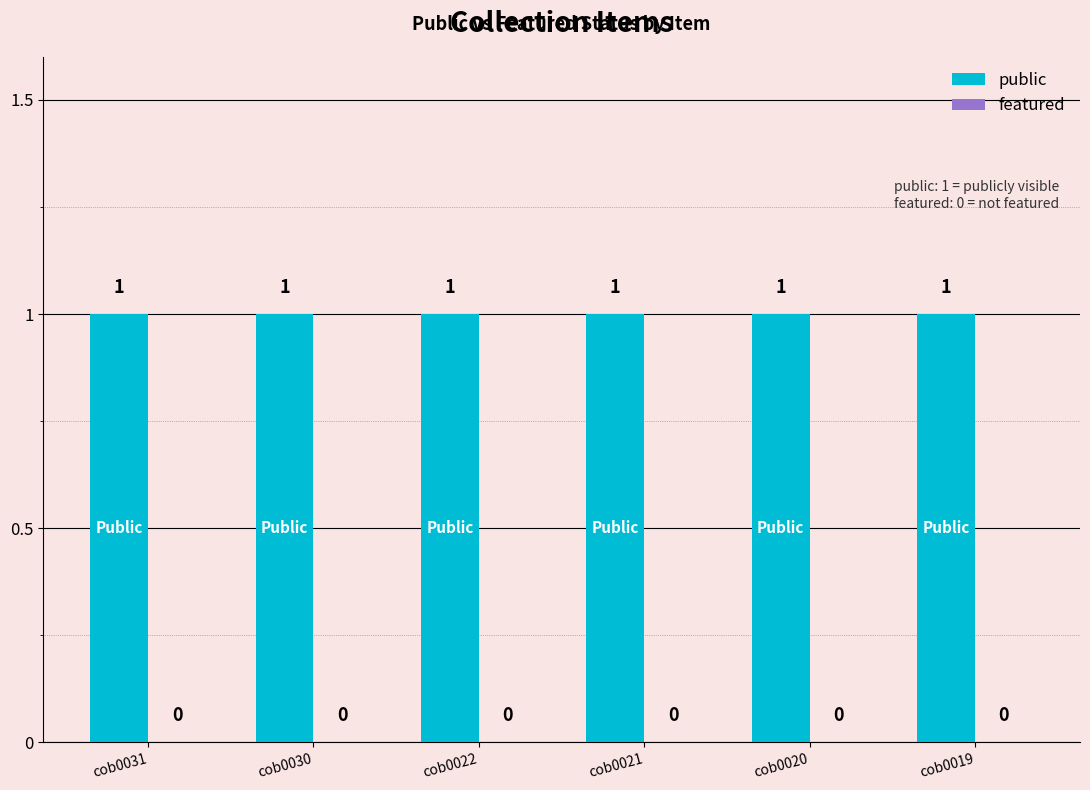

What are all the series names shown in the legend?

public, featured